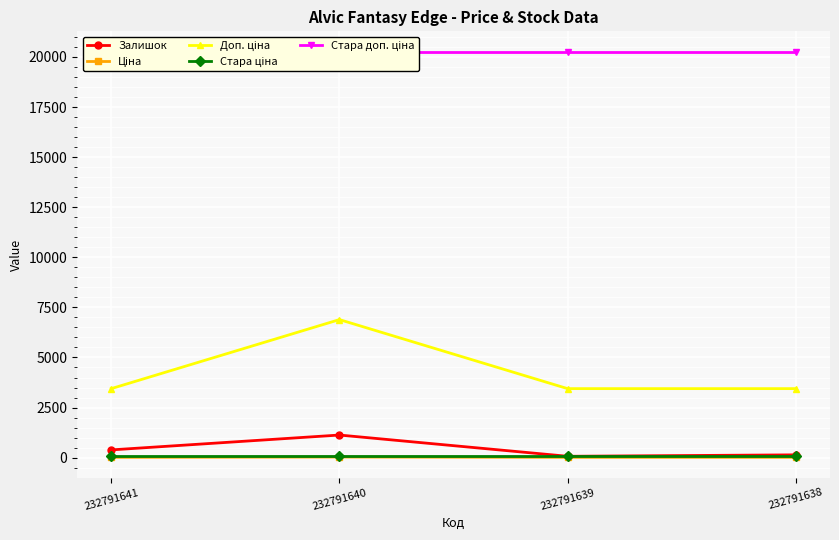

Rank the categories by Стара ціна value from highest to lowest.

232791641, 232791640, 232791639, 232791638